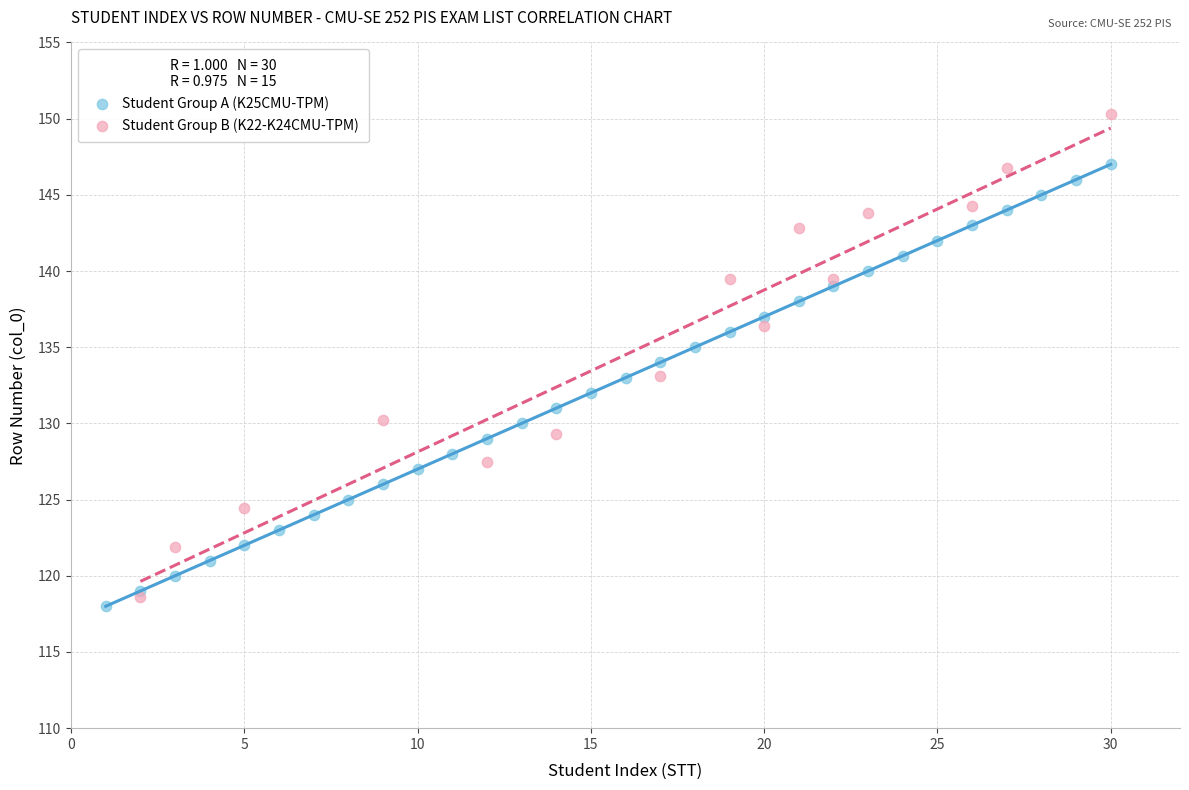

Which series has the largest Y range (max minus min)?

Student Group B (K22-K24CMU-TPM)